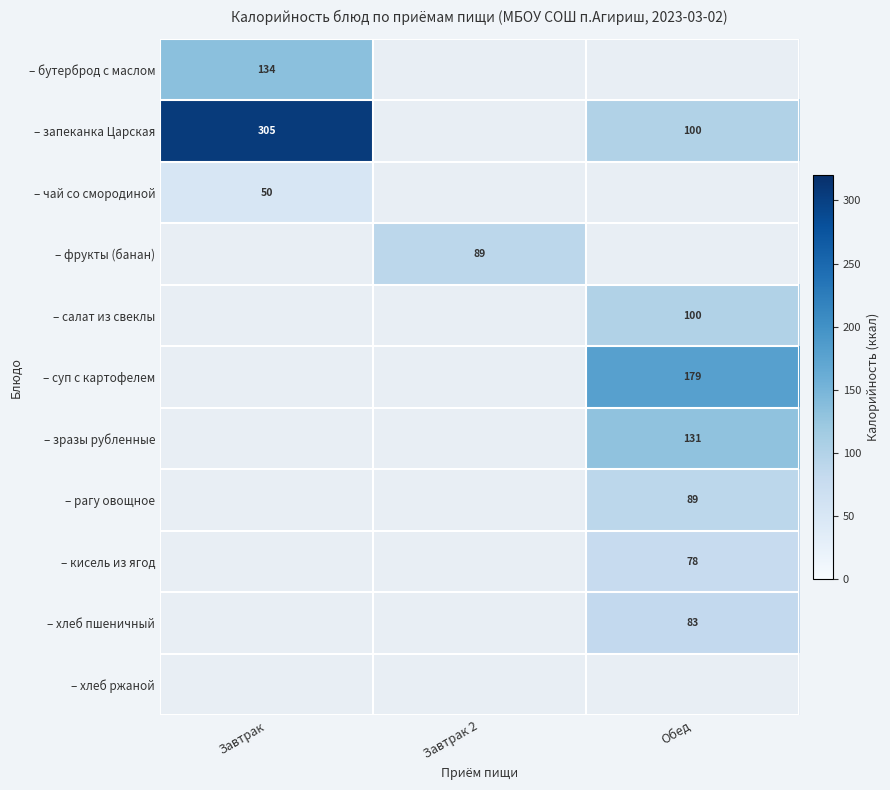

Which category has the highest value across all series?

Завтрак